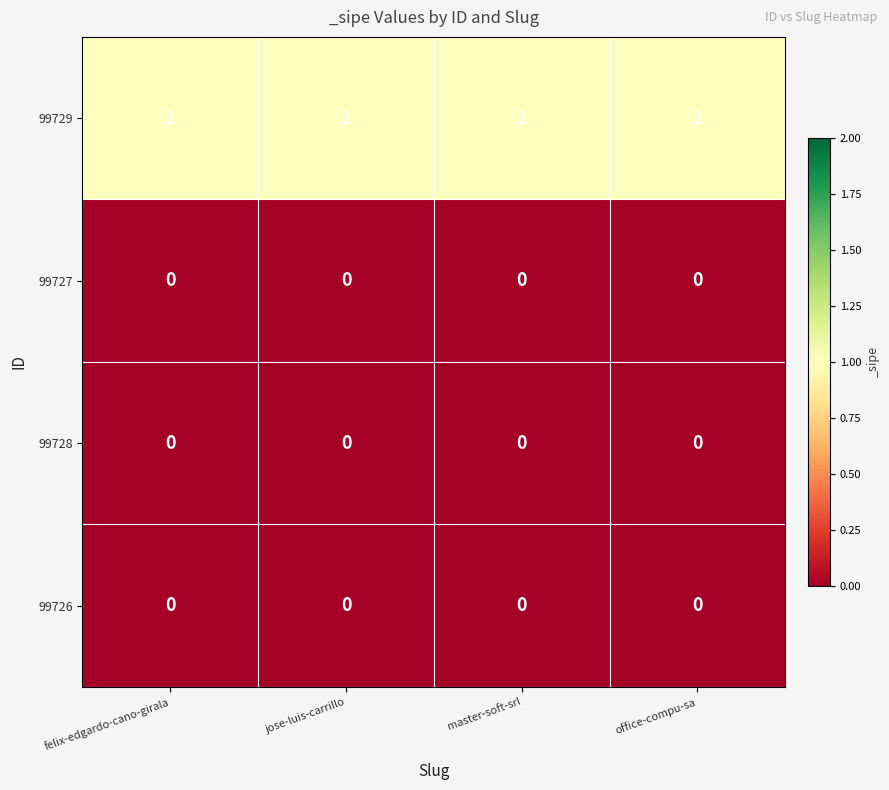

Is it true that 99729 equals 1 at jose-luis-carrillo?

True